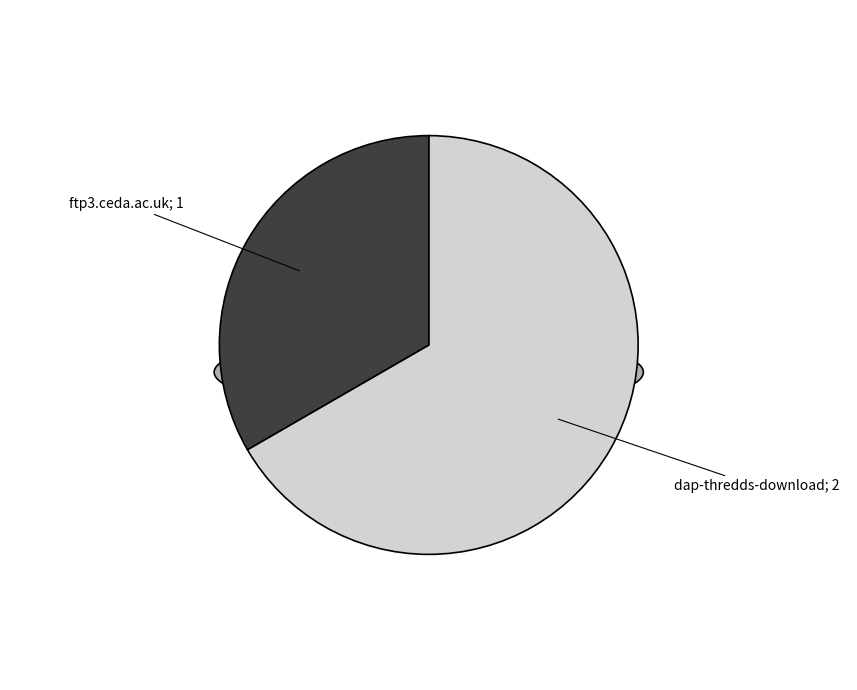

To the nearest percent, what is the average slice percentage?

50%